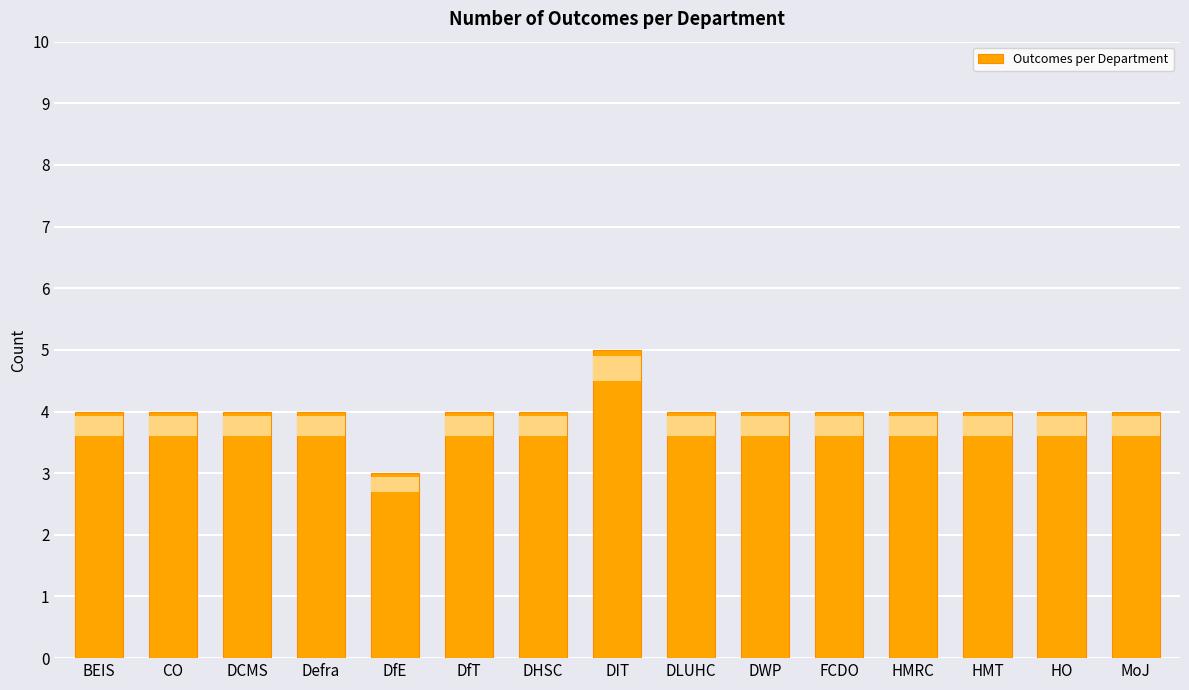

What is the label of the 13th bar from the left?

HMT